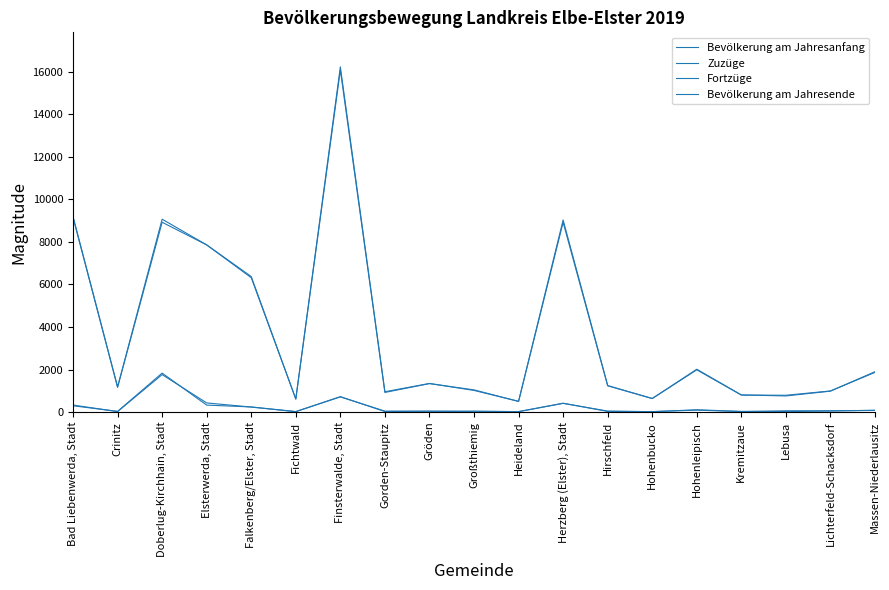

How many lines are shown in the chart?

4